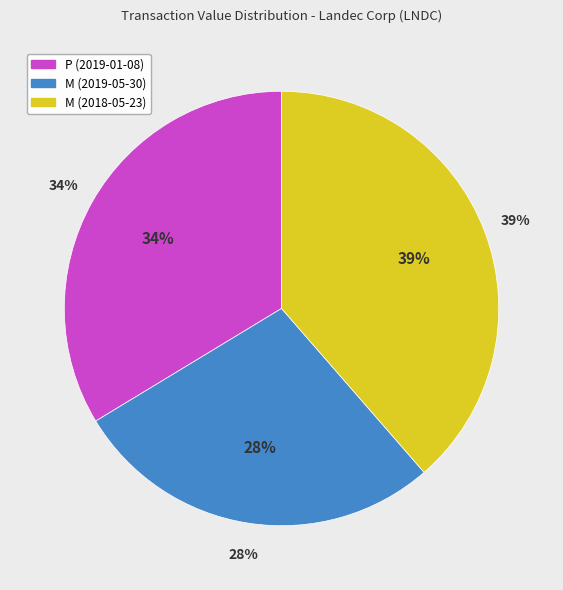

What percentage is the M (2018-05-23) slice, to the nearest percent?

39%